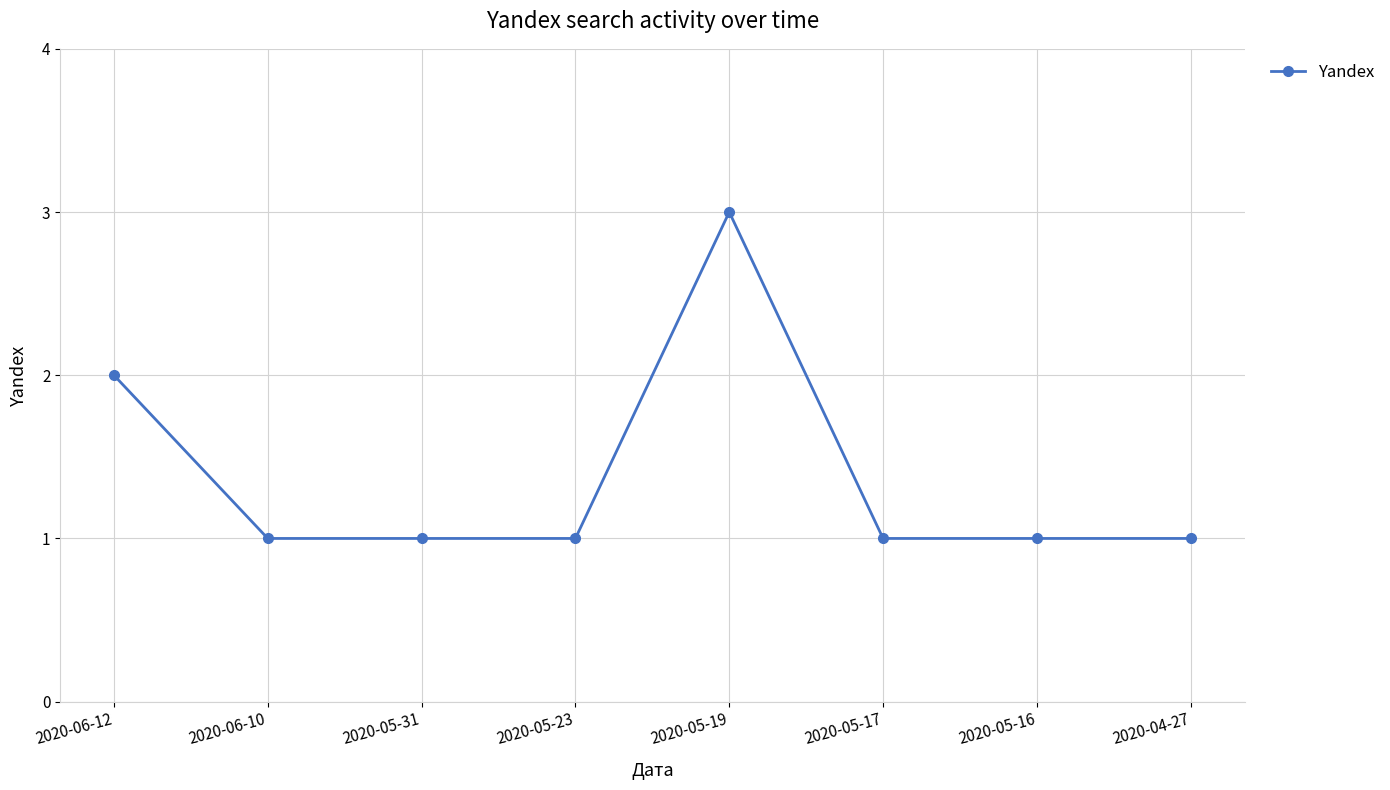

What position from the left is 2020-06-10?

2